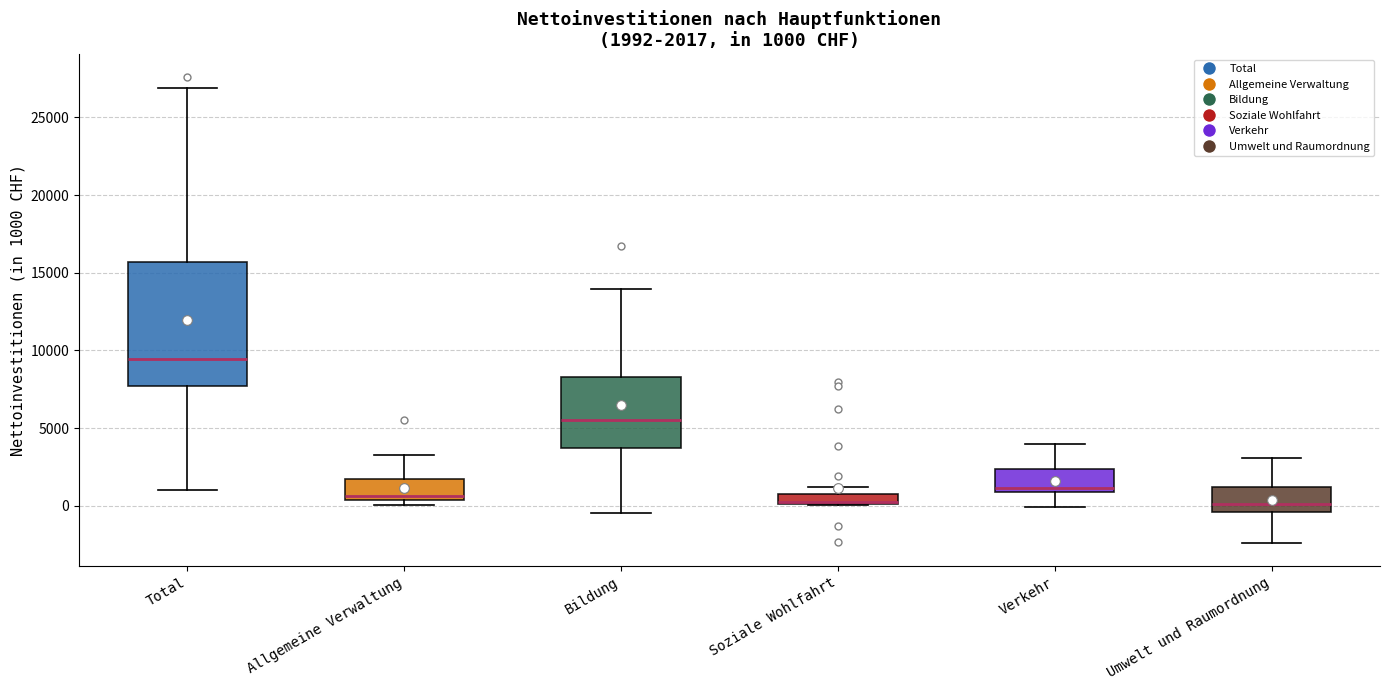

Comparing the boxes themselves (not the whiskers), which one is the tallest?

Total